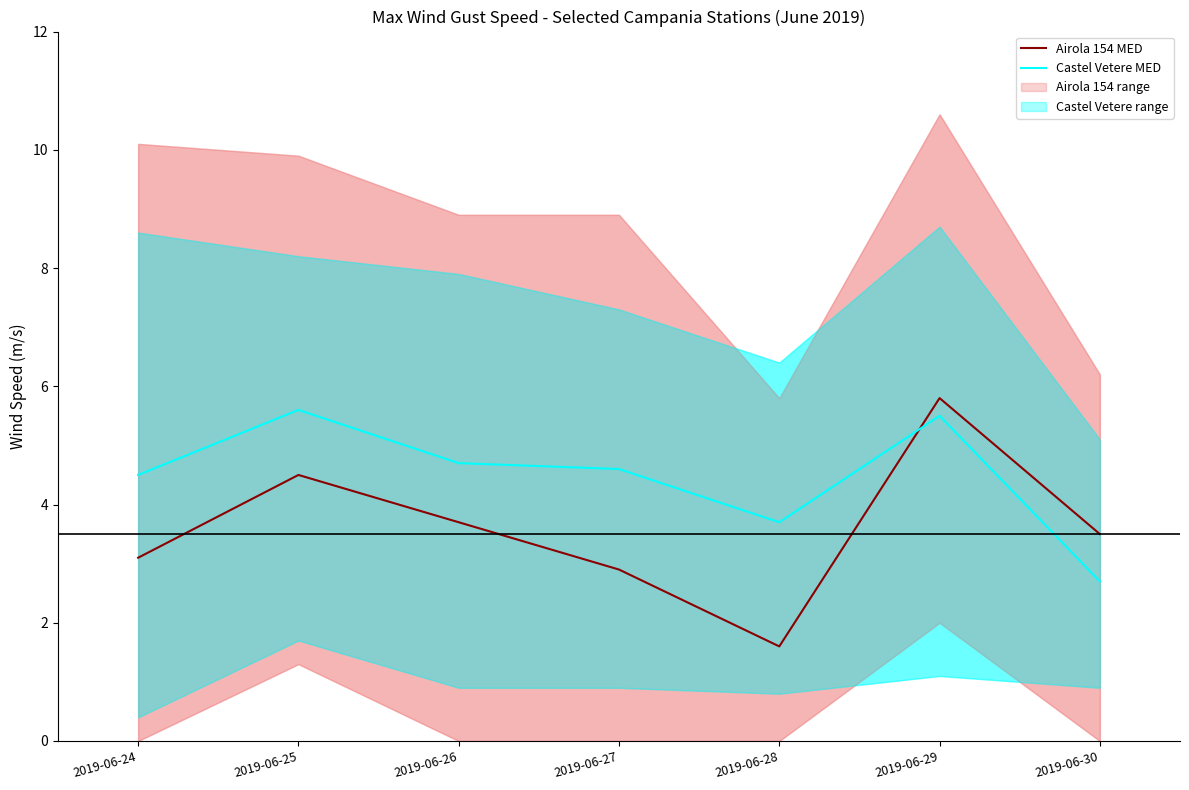

How many lines are shown in the chart?

2